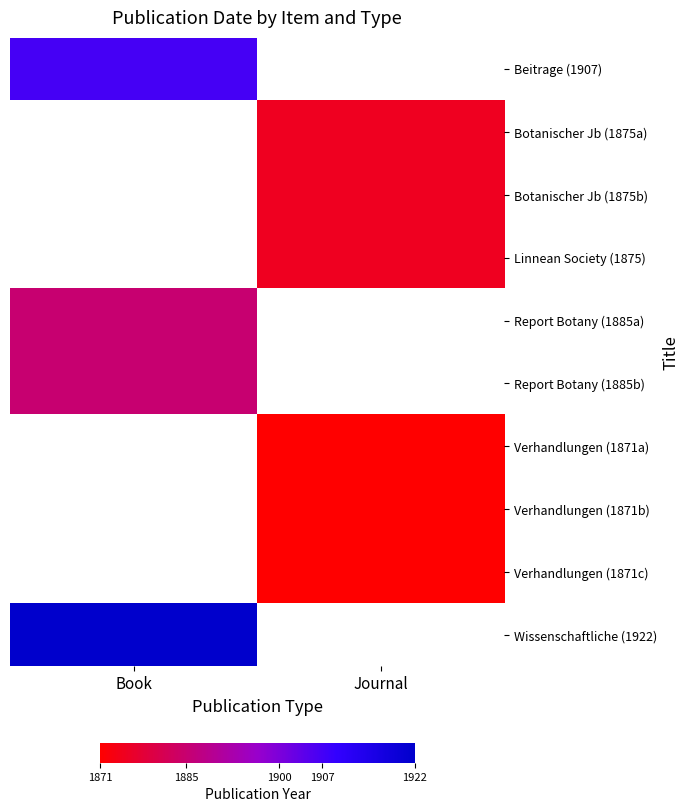

Which category has the lowest value across all series?

Journal